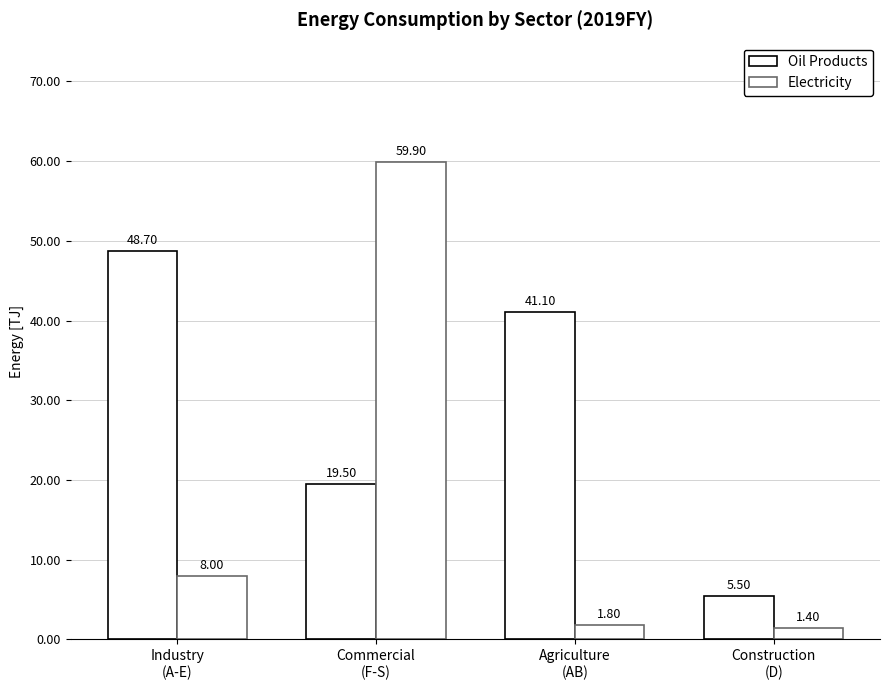

Rank the series by their maximum value, from highest to lowest.

Electricity, Oil Products